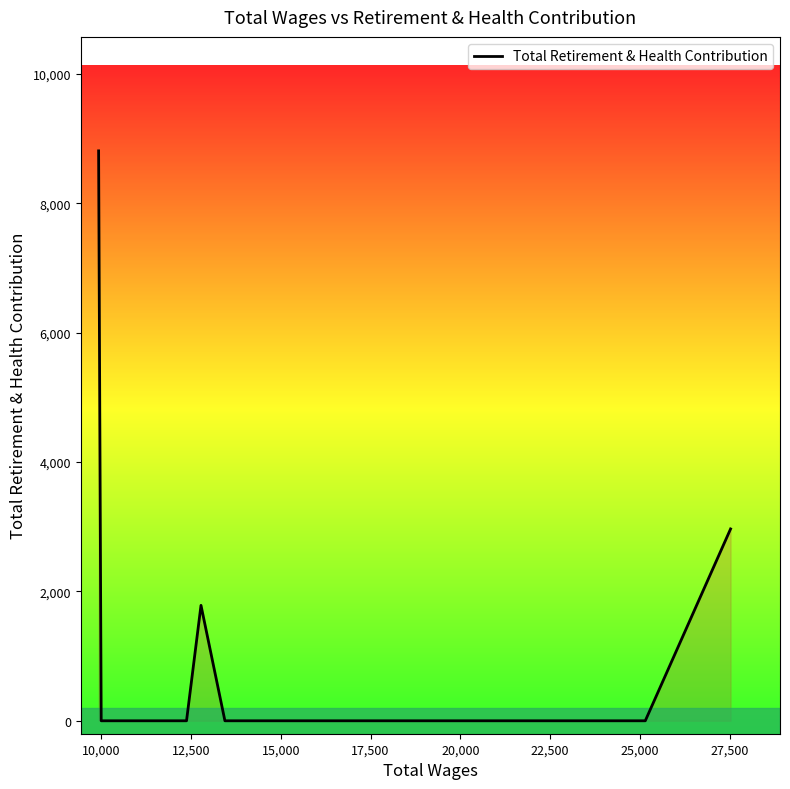

Count the number of values greater than 0.

3